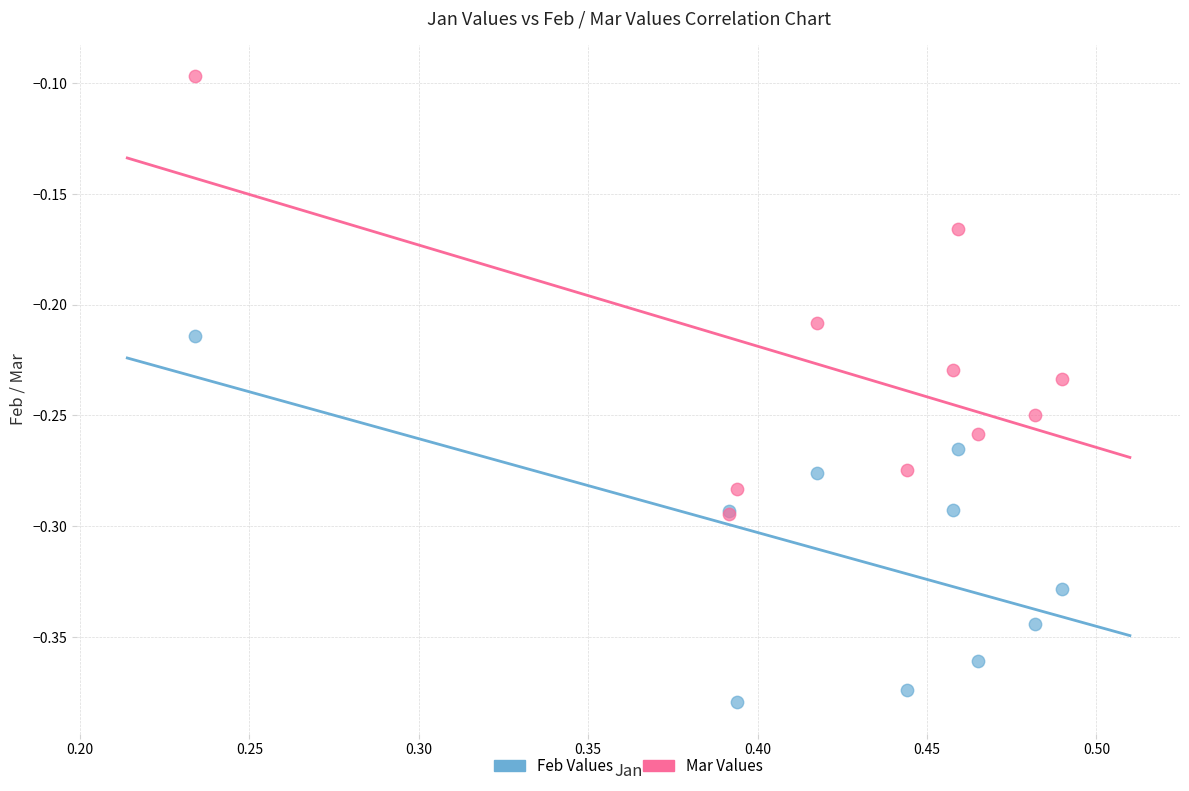

What are all the series names shown in the legend?

Feb Values, Mar Values